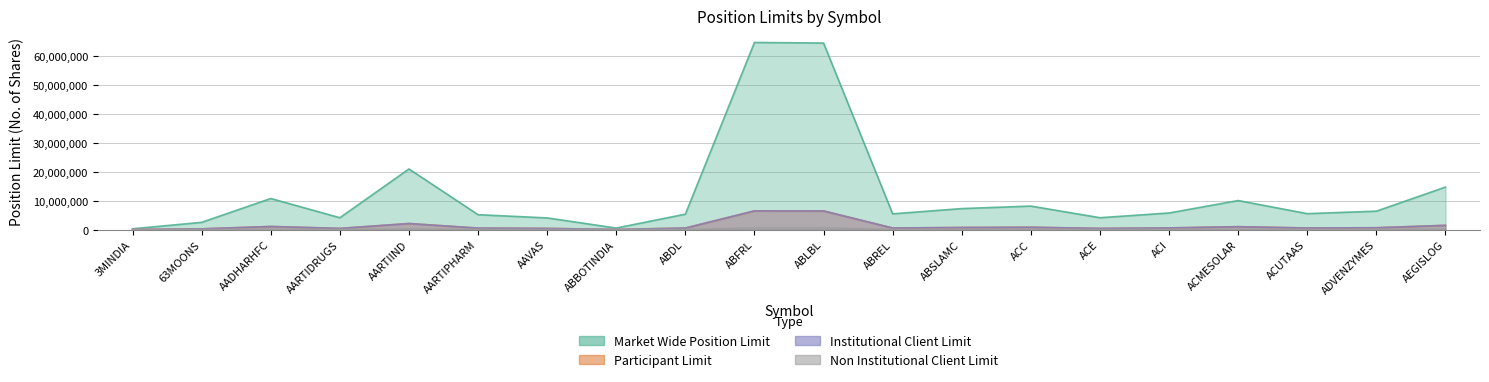

Is the value of Market Wide Position Limit at ABSLAMC greater than the value of Non Institutional Client Limit at AARTIPHARM?

Yes